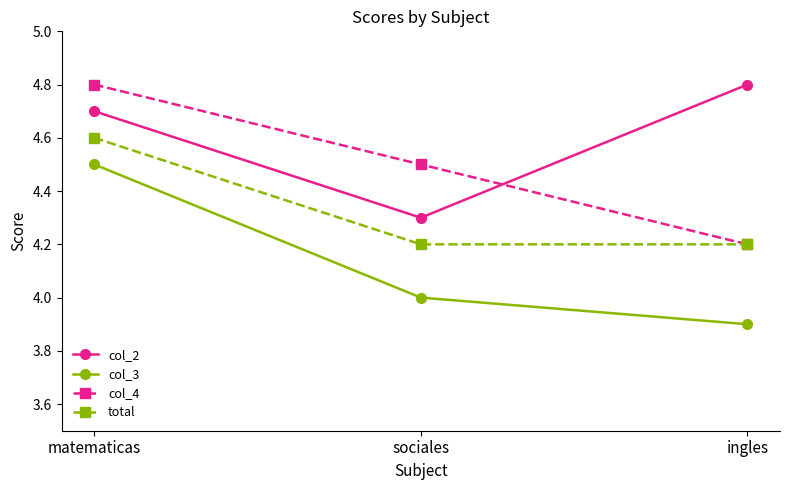

List the series in order of their overall mean, lowest first.

col_3, total, col_4, col_2